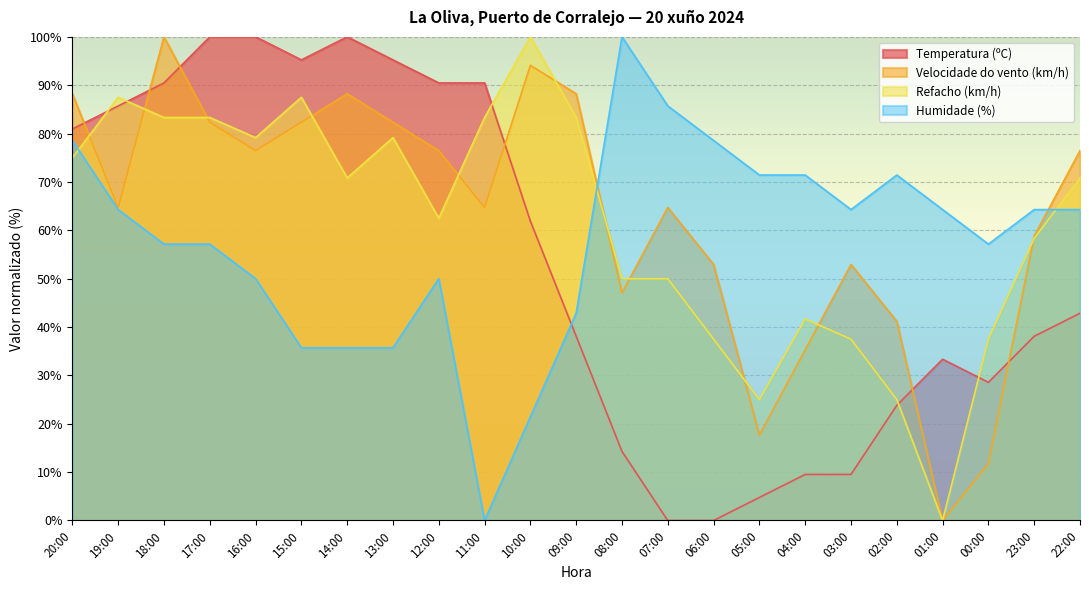

At which label does Velocidade do vento (km/h) first exceed 64?

20:00